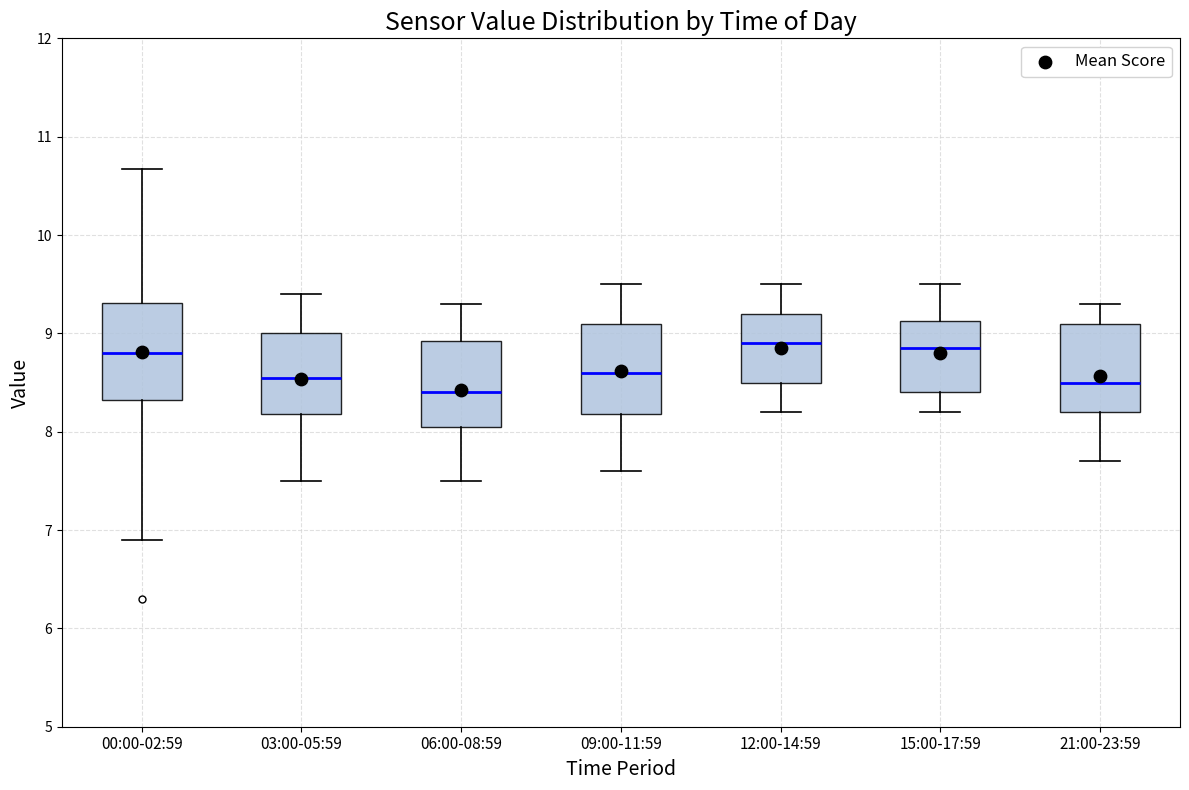

Where does the median line of the box for 06:00-08:59 sit on the y-axis? The values are not printed on the chart, so give them approximately, as read against the axis.

8.4